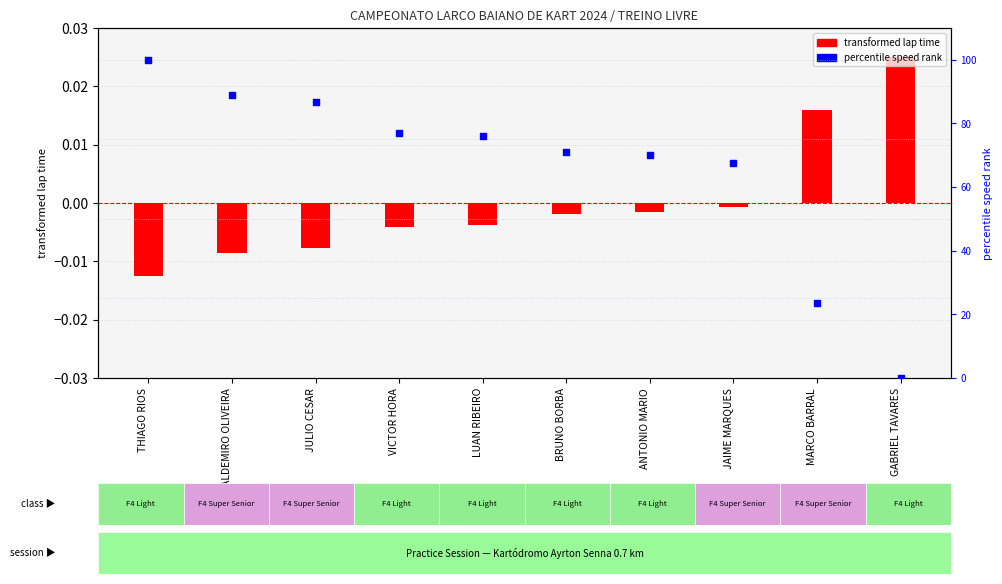

What is the total value across all series at THIAGO RIOS?

100.0